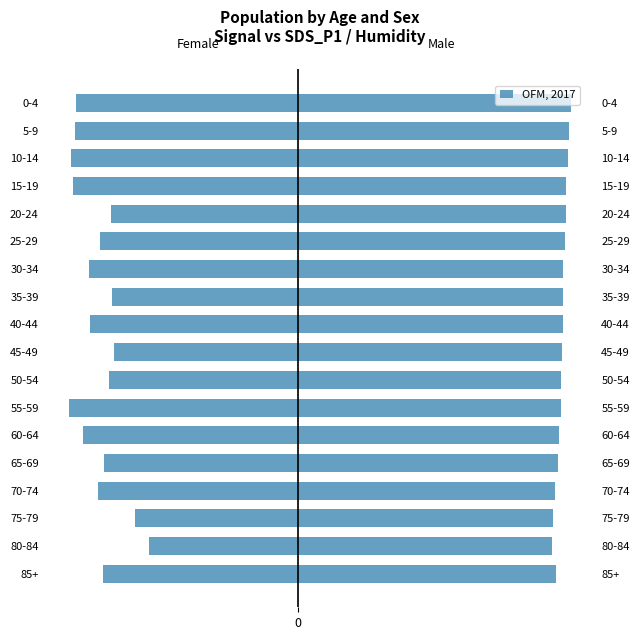

Rank the categories by value from highest to lowest.

80-84, 75-79, 45-49, 35-39, 20-24, 50-54, 65-69, 85+, 25-29, 70-74, 40-44, 30-34, 60-64, 0-4, 5-9, 15-19, 10-14, 55-59